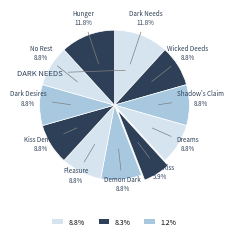

How many slices are in this pie chart?

11